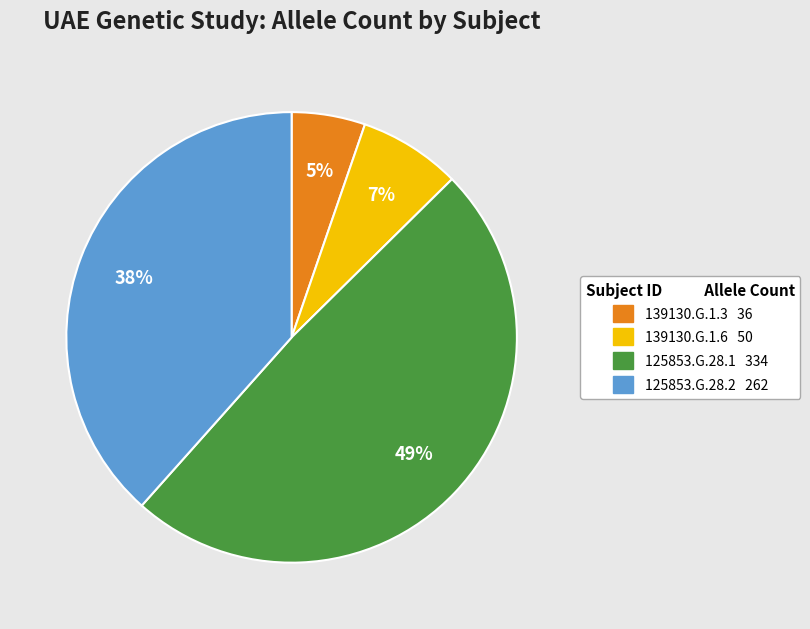

Combined, do 139130.G.1.6 and 139130.G.1.3 account for over 50%?

No